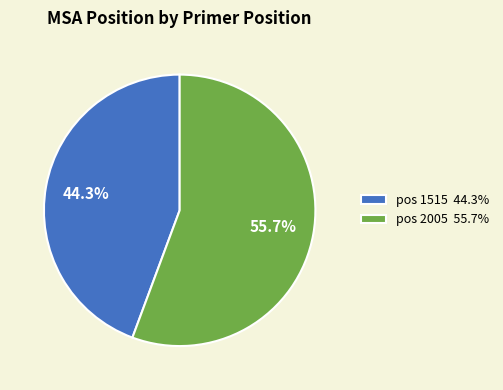

Rank the categories by value from highest to lowest.

pos 2005 55.7%, pos 1515 44.3%